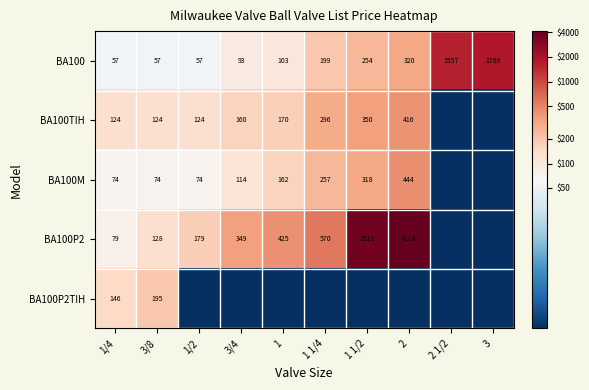

What is the difference between the second highest and minimum values in the BA100 series?

1500